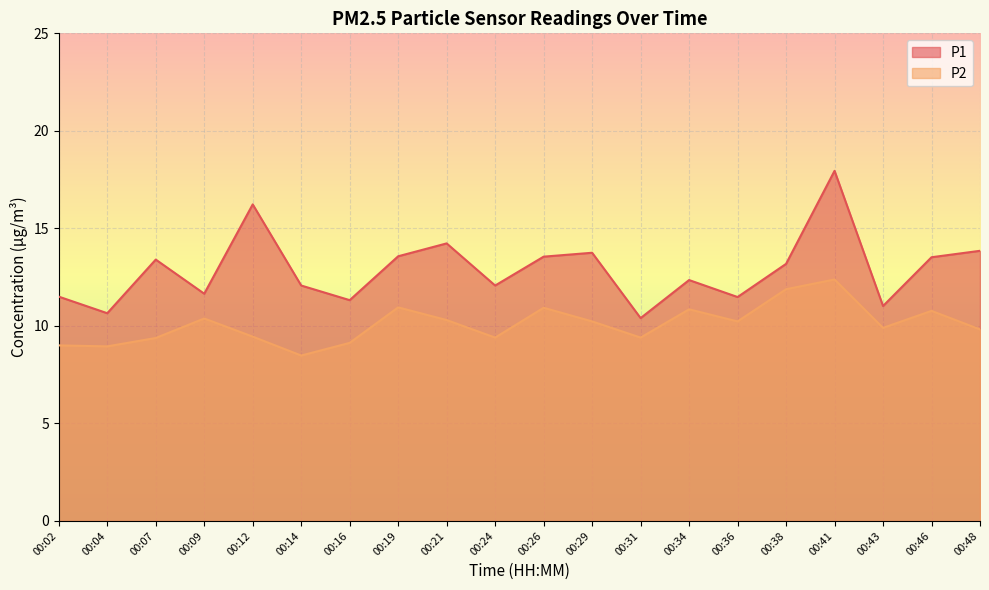

Reading left to right, transcribe all the data shown in this chart.

P1: 11.5	10.7	13.4	11.7	16.2	12.1	11.3	13.6	14.2	12.1	13.6	13.8	10.4	12.3	11.5	13.2	17.9	11.0	13.5	13.8
P2: 9.0	8.9	9.4	10.4	9.4	8.5	9.1	10.9	10.3	9.4	10.9	10.2	9.4	10.8	10.2	11.9	12.4	9.9	10.8	9.8